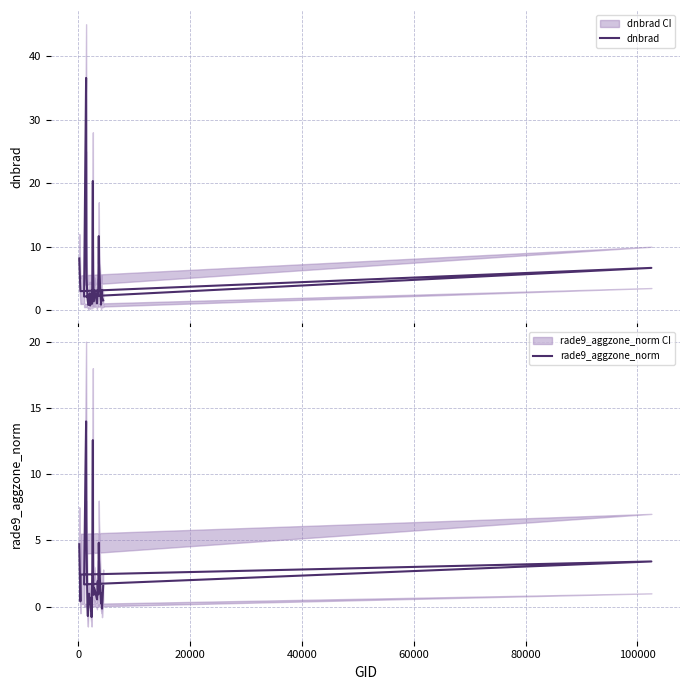

What is the greatest value displayed?

36.6